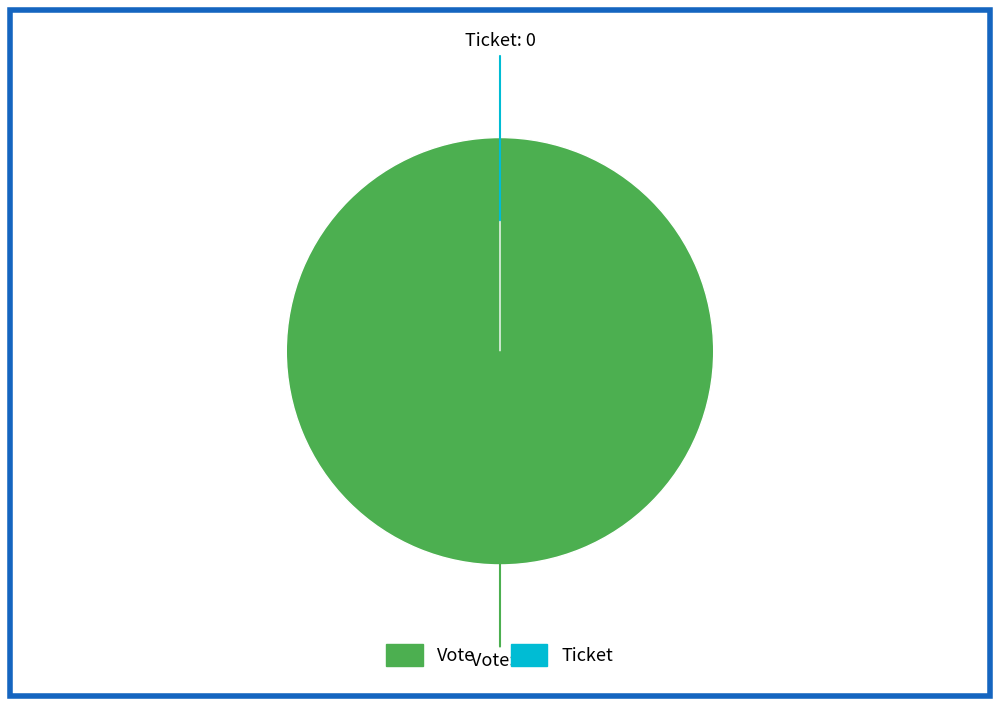

Is it true that Vote is 100% of the pie?

True